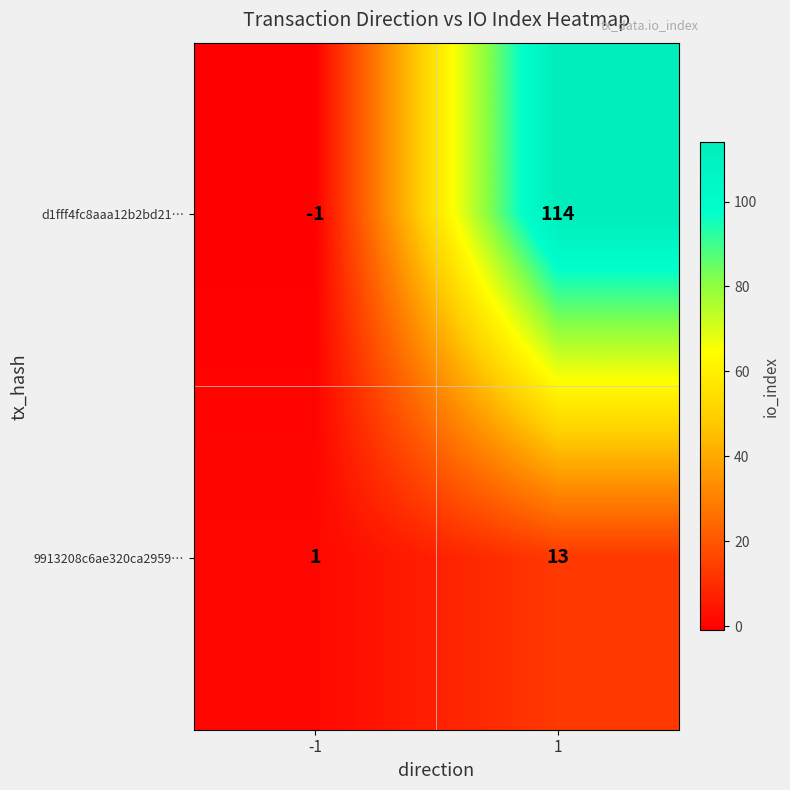

How many values in the d1fff4fc8aaa12b2bd21… series are below 114?

1